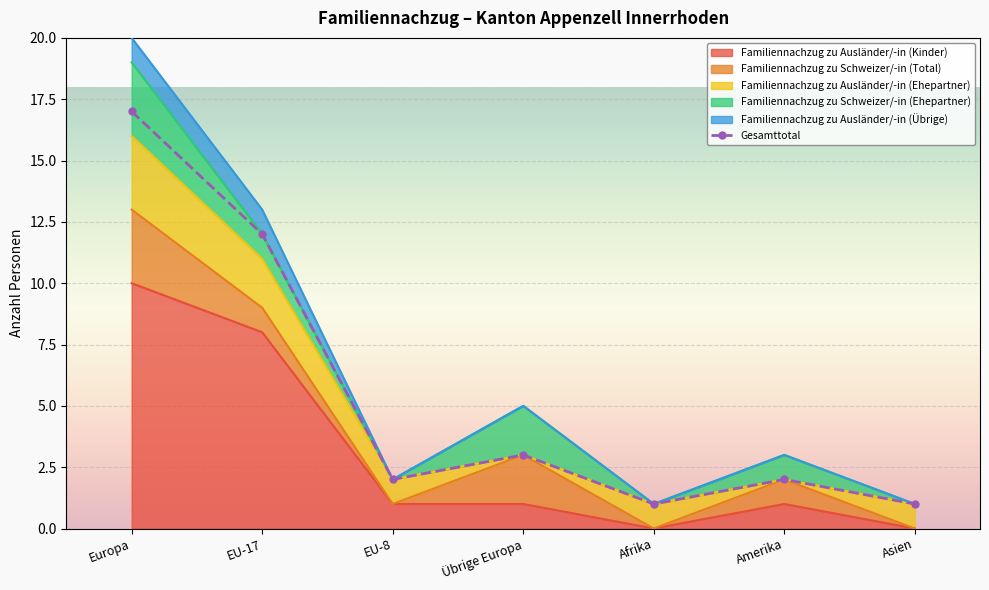

Between EU-17 and Amerika, which series saw the biggest shift?

Gesamttotal